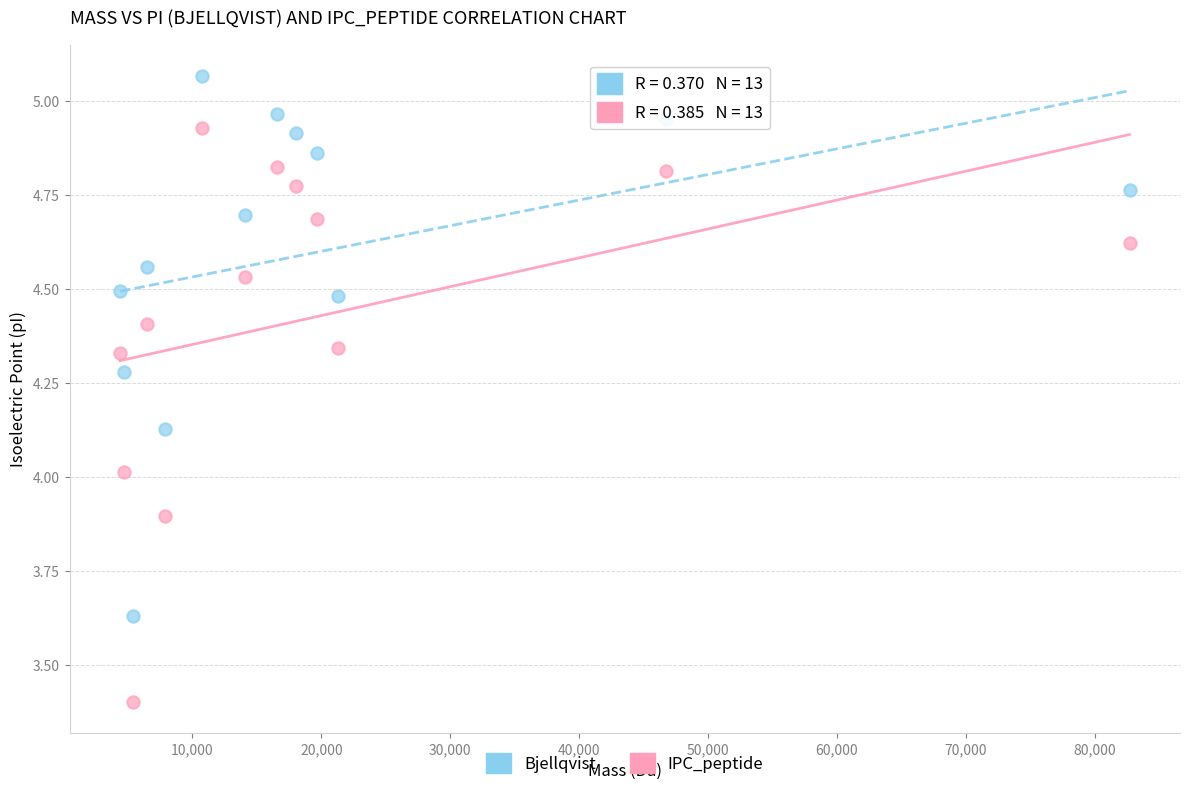

Which series has the largest Y range (max minus min)?

IPC_peptide